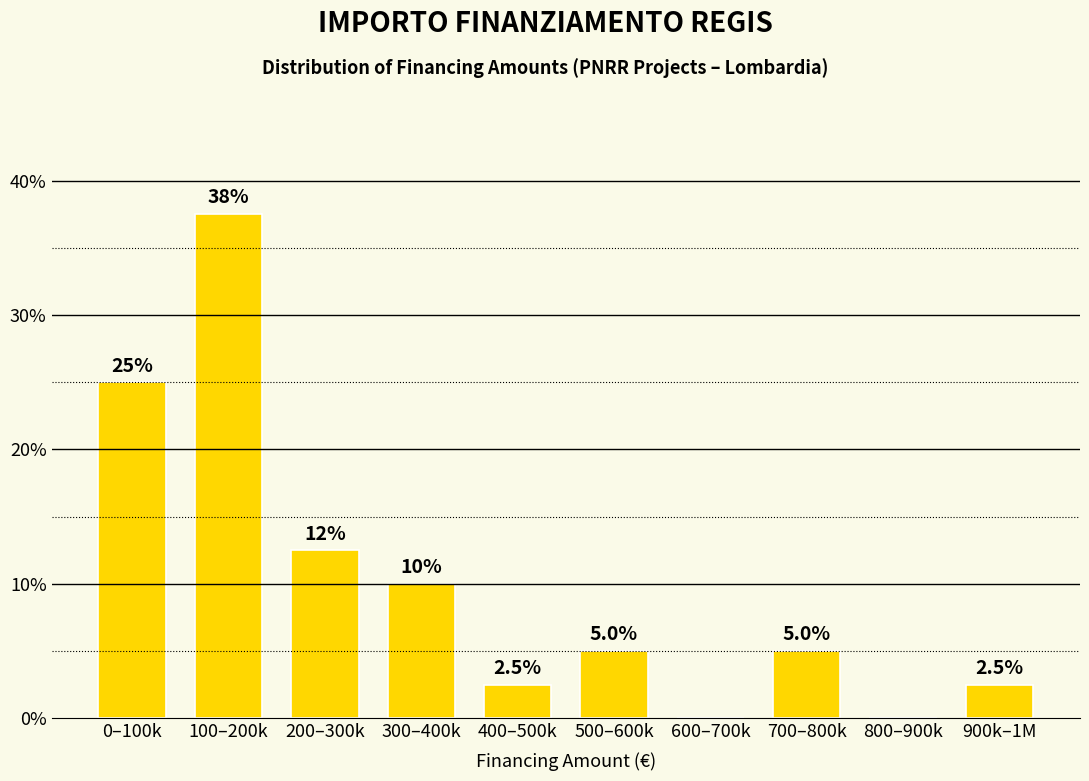

Reading left to right, list all the values displayed in this chart.

0–100k=25.0	100–200k=37.5	200–300k=12.5	300–400k=10.0	400–500k=2.5	500–600k=5.0	600–700k=0.0	700–800k=5.0	800–900k=0.0	900k–1M=2.5